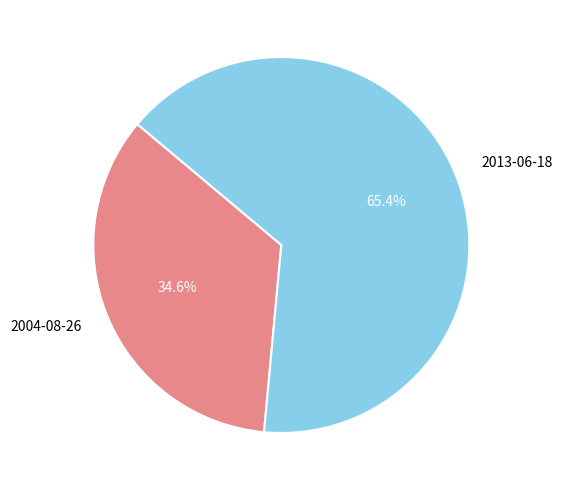

How many slices are in this pie chart?

2